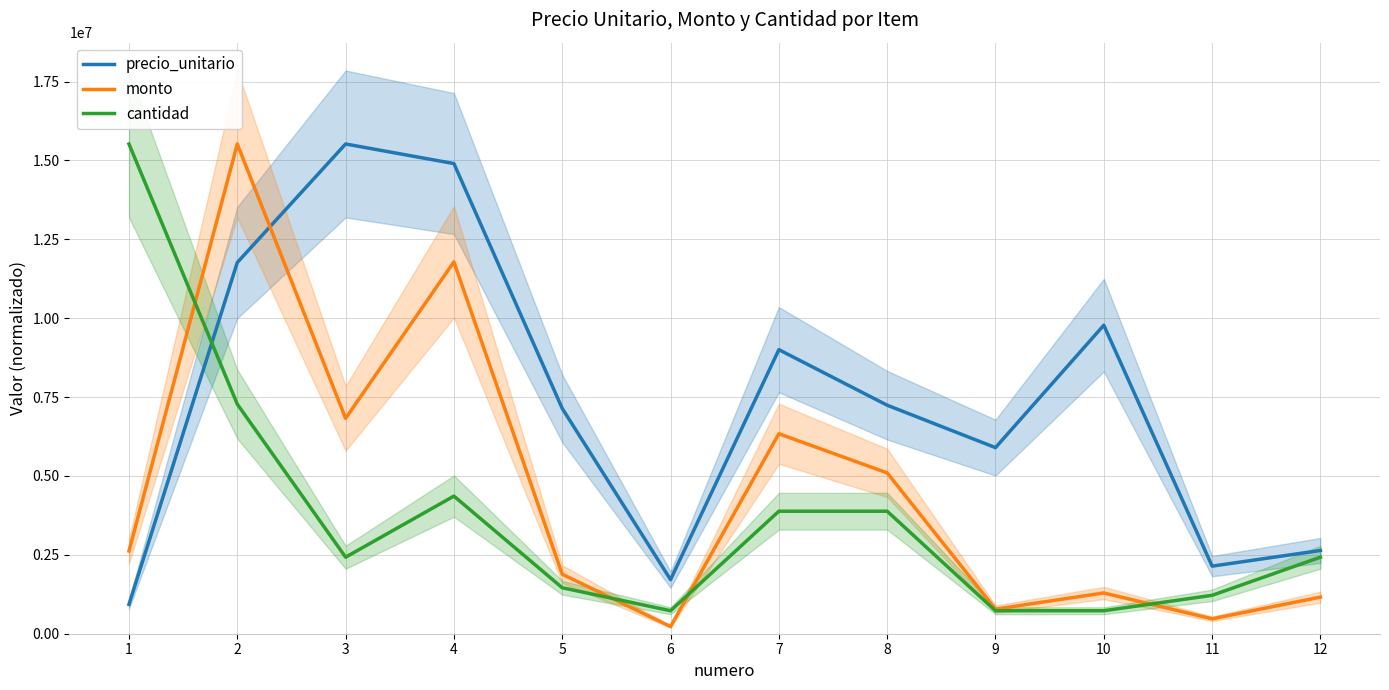

Which category has the highest value across all series?

3